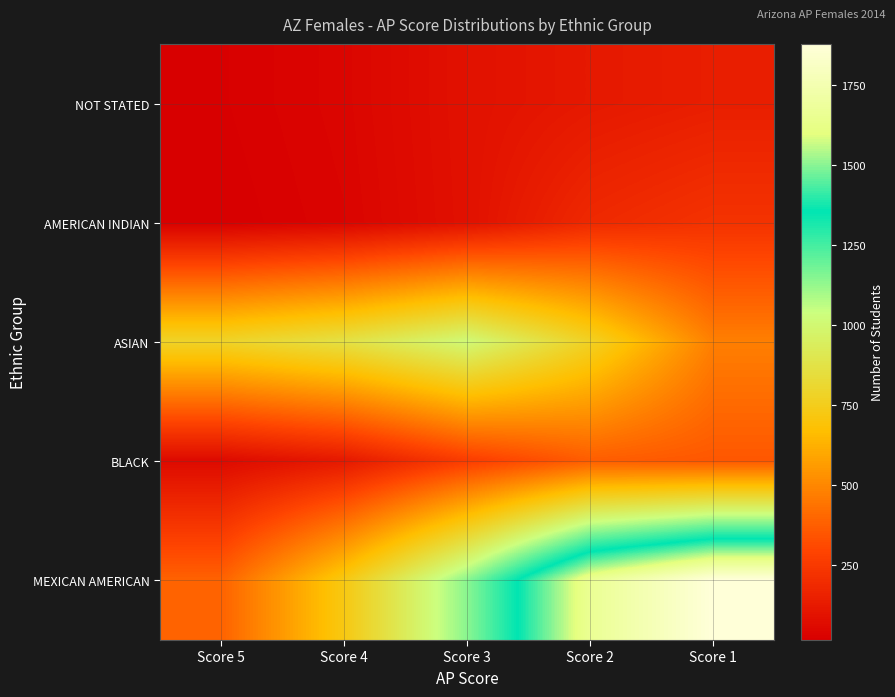

Reading left to right, list all the values displayed in this chart.

NOT STATED: Score 5=23	Score 4=43	Score 3=90	Score 2=120	Score 1=143
AMERICAN INDIAN: Score 5=17	Score 4=38	Score 3=88	Score 2=186	Score 1=225
ASIAN: Score 5=786	Score 4=868	Score 3=1012	Score 2=775	Score 1=476
BLACK: Score 5=62	Score 4=121	Score 3=266	Score 2=372	Score 1=354
MEXICAN AMERICAN: Score 5=389	Score 4=725	Score 3=1144	Score 2=1661	Score 1=1879